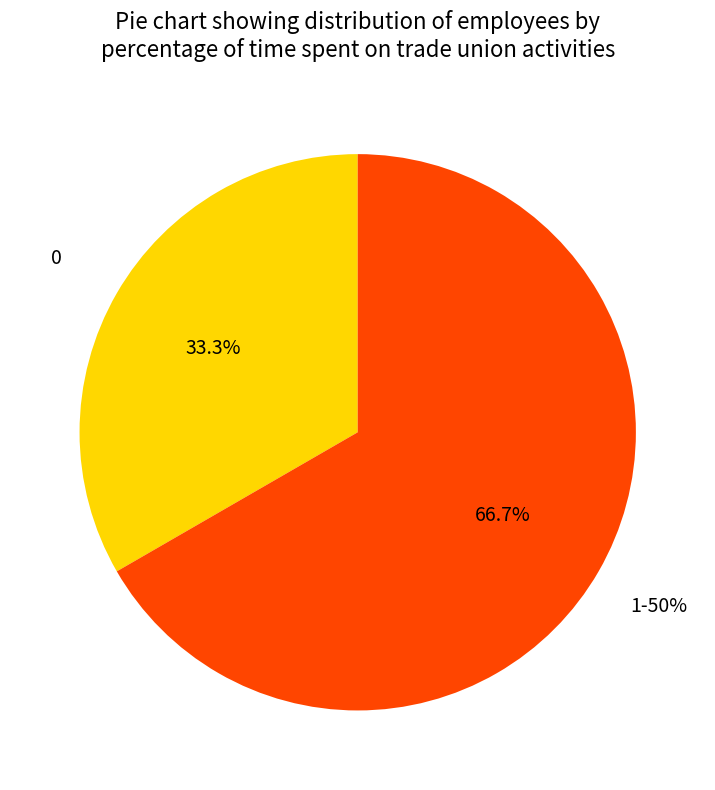

The 1-50% slice represents 67% of the pie. True or false?

True